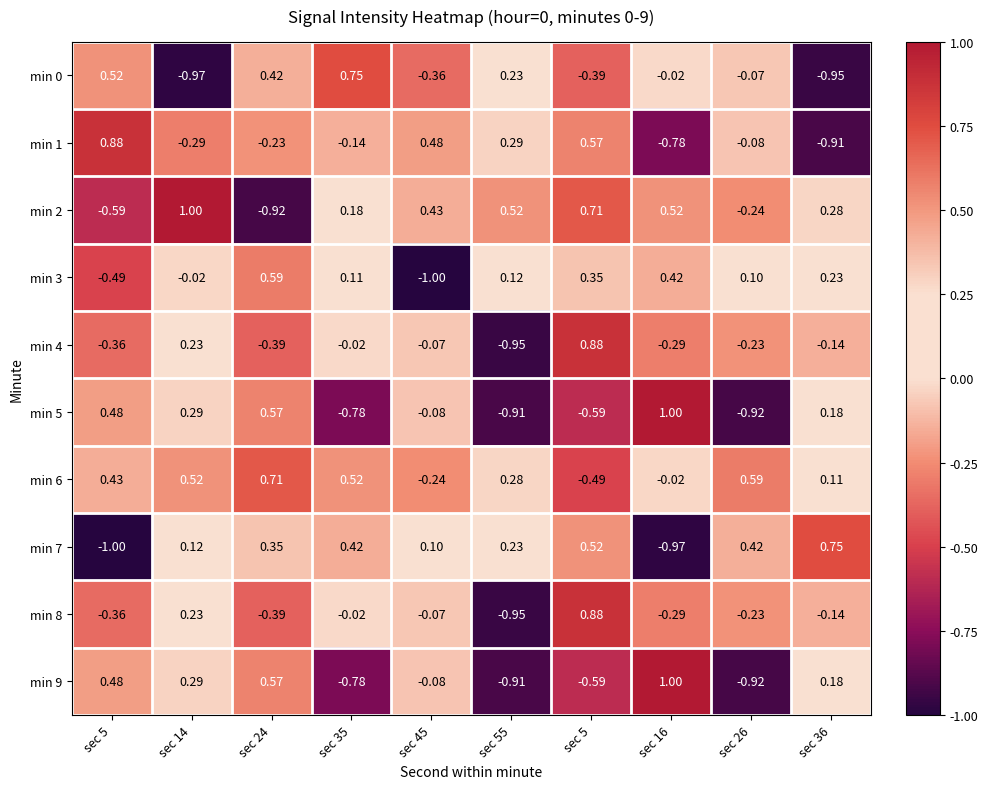

Reading right to left, transcribe all the data shown in this chart.

min 0: sec 36=-0.9	sec 26=-0.1	sec 16=-0.0	sec 5=-0.4	sec 55=0.2	sec 45=-0.4	sec 35=0.8	sec 24=0.4	sec 14=-1.0	sec 5=0.5
min 1: sec 36=-0.9	sec 26=-0.1	sec 16=-0.8	sec 5=0.6	sec 55=0.3	sec 45=0.5	sec 35=-0.1	sec 24=-0.2	sec 14=-0.3	sec 5=0.9
min 2: sec 36=0.3	sec 26=-0.2	sec 16=0.5	sec 5=0.7	sec 55=0.5	sec 45=0.4	sec 35=0.2	sec 24=-0.9	sec 14=1.0	sec 5=-0.6
min 3: sec 36=0.2	sec 26=0.1	sec 16=0.4	sec 5=0.3	sec 55=0.1	sec 45=-1.0	sec 35=0.1	sec 24=0.6	sec 14=-0.0	sec 5=-0.5
min 4: sec 36=-0.1	sec 26=-0.2	sec 16=-0.3	sec 5=0.9	sec 55=-0.9	sec 45=-0.1	sec 35=-0.0	sec 24=-0.4	sec 14=0.2	sec 5=-0.4
min 5: sec 36=0.2	sec 26=-0.9	sec 16=1.0	sec 5=-0.6	sec 55=-0.9	sec 45=-0.1	sec 35=-0.8	sec 24=0.6	sec 14=0.3	sec 5=0.5
min 6: sec 36=0.1	sec 26=0.6	sec 16=-0.0	sec 5=-0.5	sec 55=0.3	sec 45=-0.2	sec 35=0.5	sec 24=0.7	sec 14=0.5	sec 5=0.4
min 7: sec 36=0.8	sec 26=0.4	sec 16=-1.0	sec 5=0.5	sec 55=0.2	sec 45=0.1	sec 35=0.4	sec 24=0.3	sec 14=0.1	sec 5=-1.0
min 8: sec 36=-0.1	sec 26=-0.2	sec 16=-0.3	sec 5=0.9	sec 55=-0.9	sec 45=-0.1	sec 35=-0.0	sec 24=-0.4	sec 14=0.2	sec 5=-0.4
min 9: sec 36=0.2	sec 26=-0.9	sec 16=1.0	sec 5=-0.6	sec 55=-0.9	sec 45=-0.1	sec 35=-0.8	sec 24=0.6	sec 14=0.3	sec 5=0.5